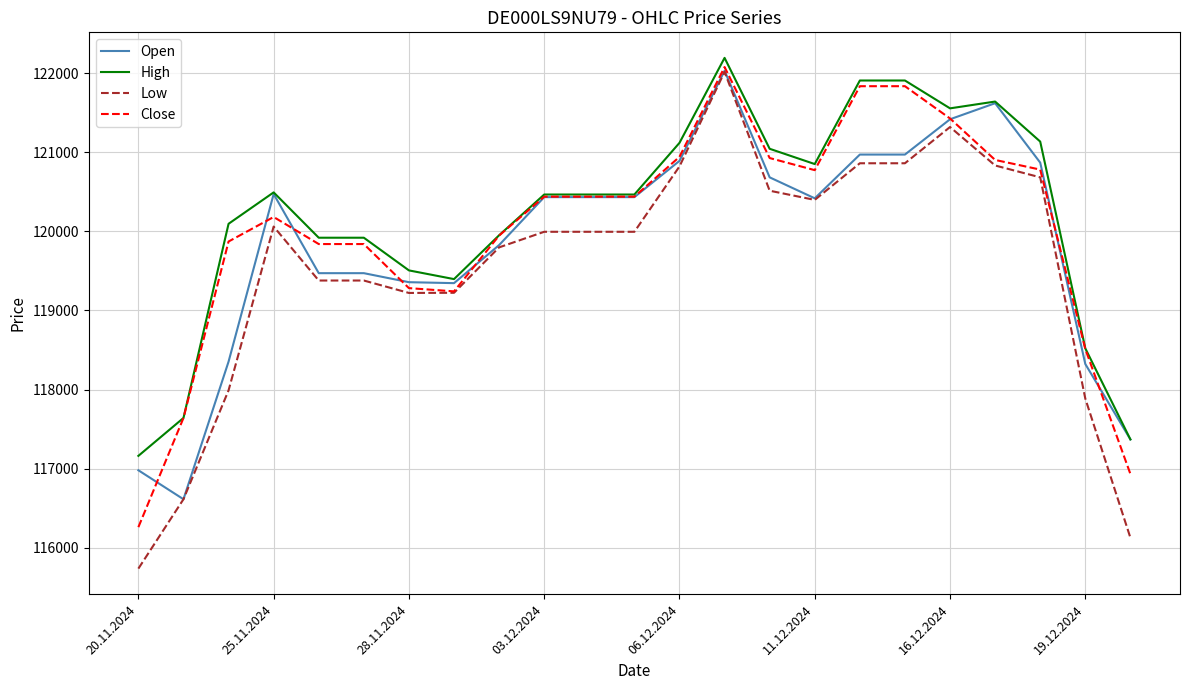

Is this an area chart (filled region under the line)?

No